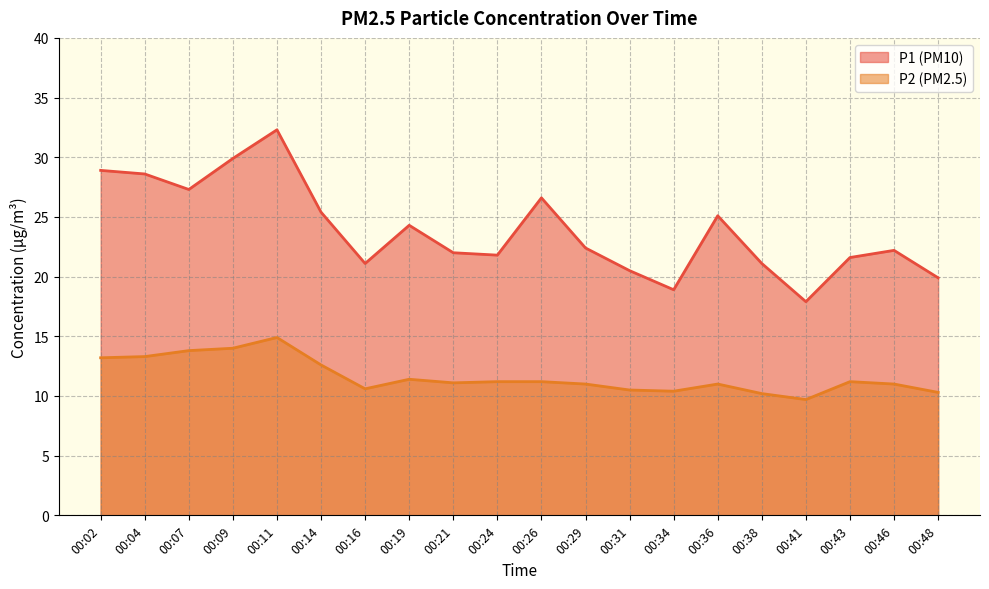

How many lines are shown in the chart?

2